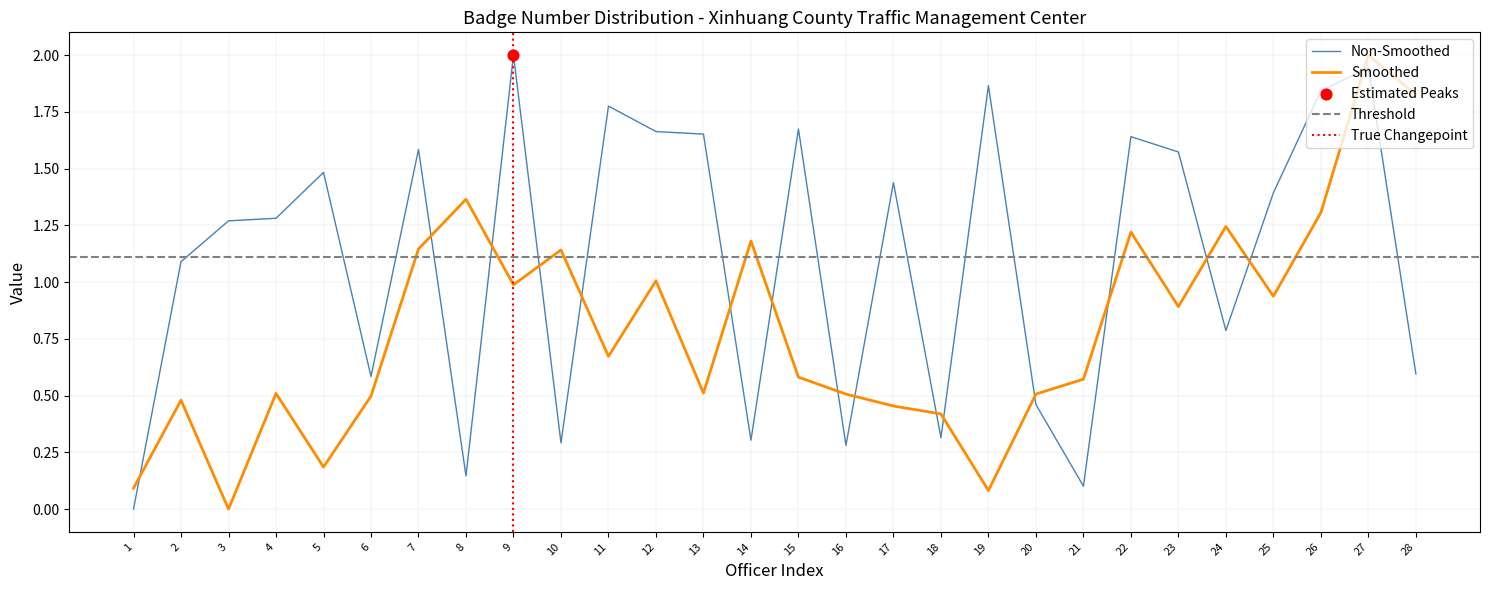

What is the change in value from 8 to 22?

+1.5